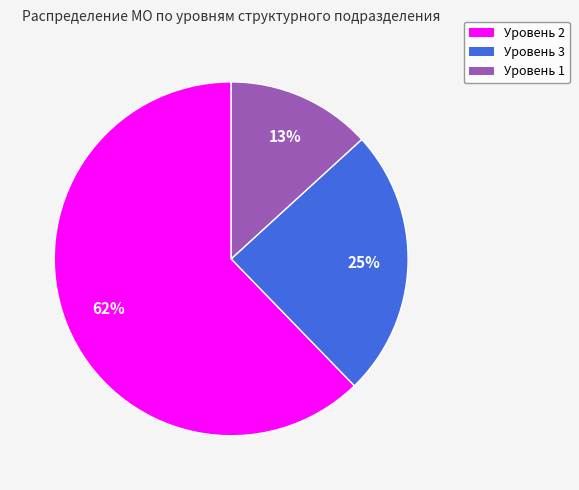

Count the number of slices in the pie.

3